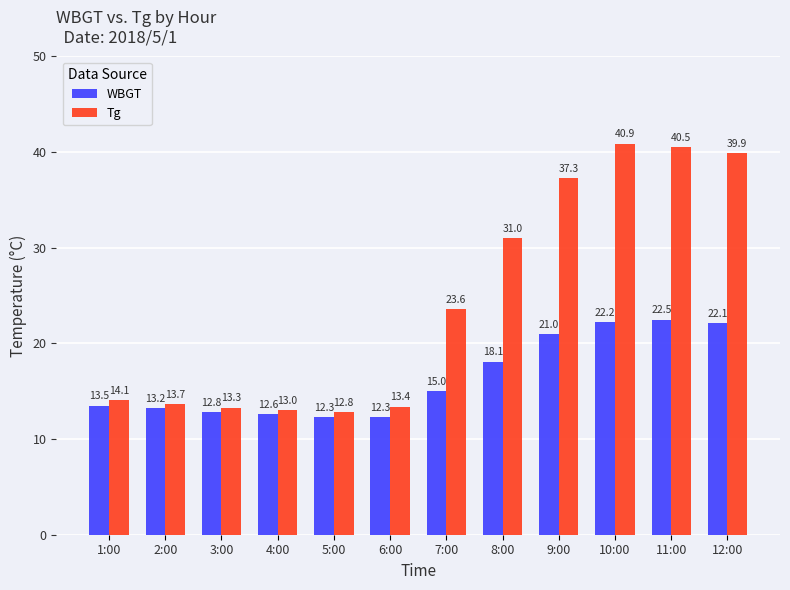

What is the sum of the WBGT values at 2:00 and 1:00?

26.7